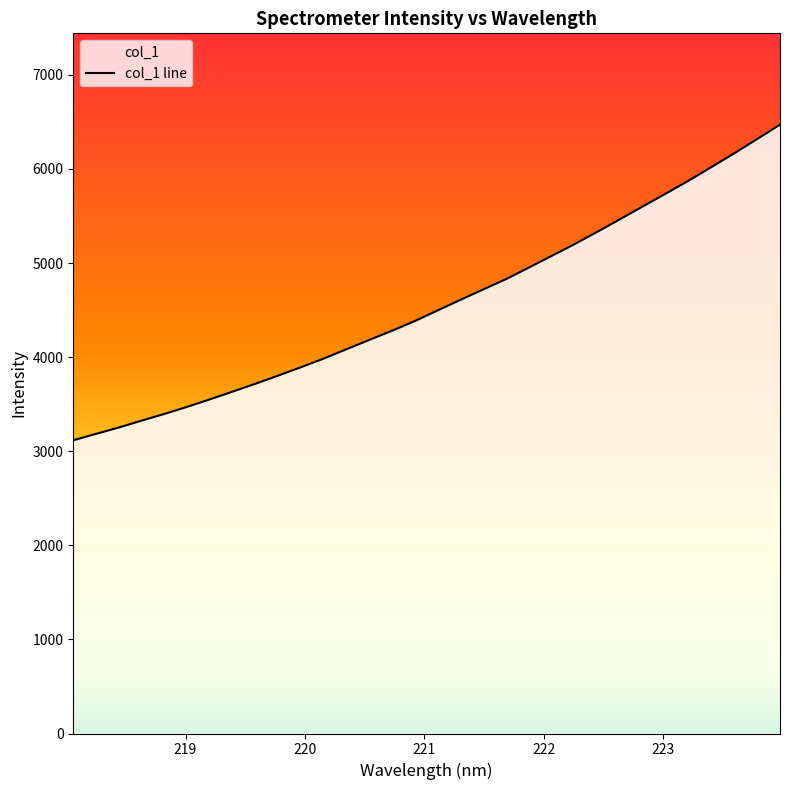

Reading right to left, list all the values displayed in this chart.

223.9802=6470.8	223.7895=6318.0	223.5987=6167.4	223.408=6021.7	223.2172=5877.4	223.0264=5740.3	222.8355=5605.1	222.6447=5469.1	222.4538=5334.6	222.263=5203.5	222.0721=5078.6	221.8812=4954.9	221.6902=4832.2	221.4993=4722.3	221.3083=4611.9	221.1174=4499.8	220.9264=4386.3	220.7354=4283.5	220.5444=4185.4	220.3533=4086.6	220.1623=3987.1	219.9712=3894.7	219.7801=3805.7	219.589=3718.5	219.3979=3635.0	219.2067=3552.6	219.0156=3472.4	218.8244=3396.9	218.6332=3325.6	218.442=3252.2	218.2508=3184.7	218.0596=3116.3